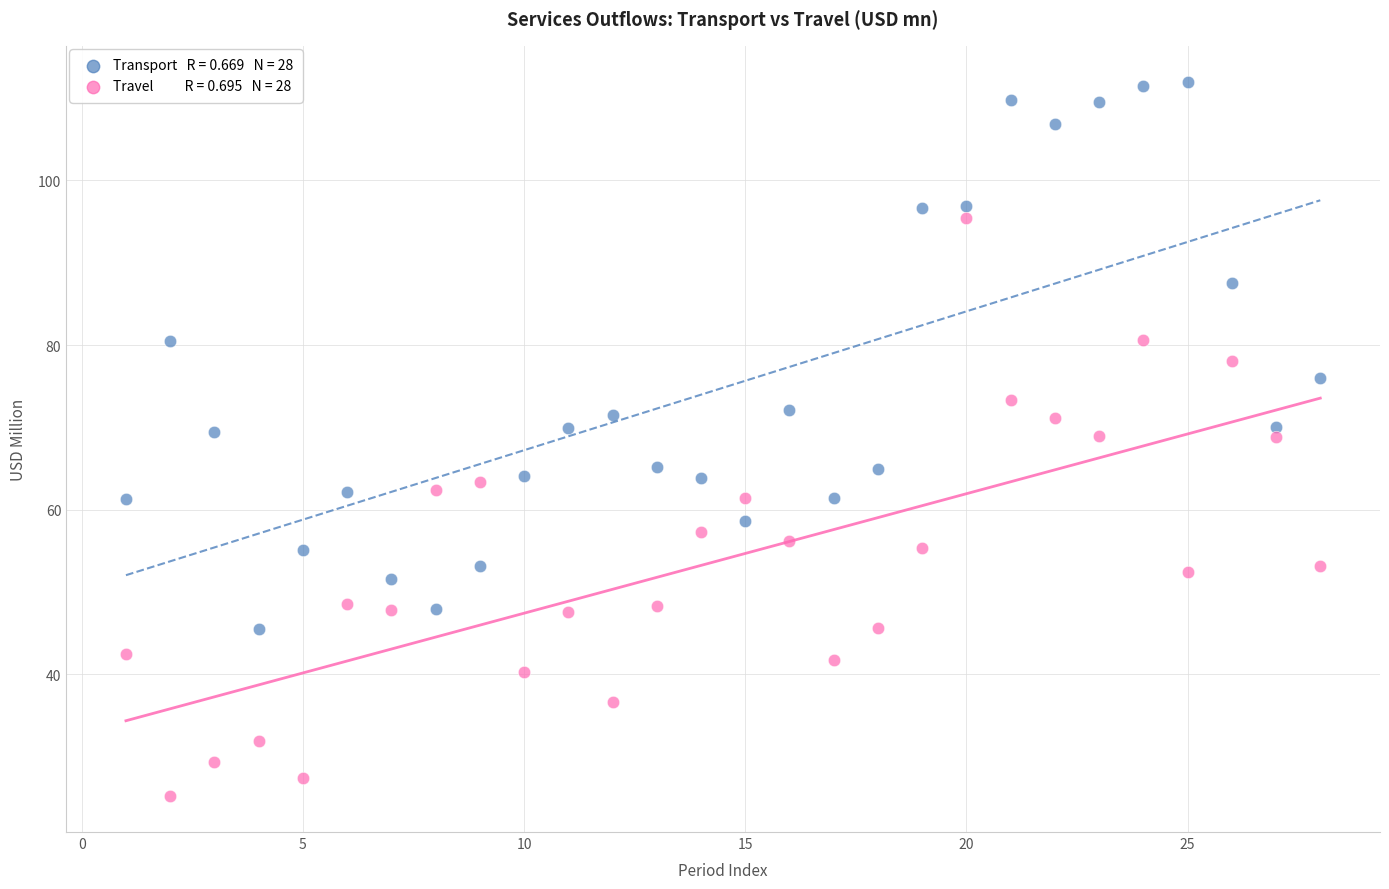

Across all data points, what is the range of Y values (max minus min)?

86.8